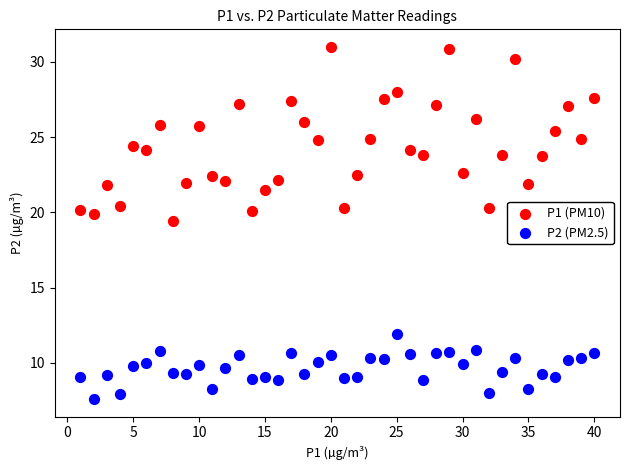

Across all data points, what is the range of Y values (max minus min)?

23.4